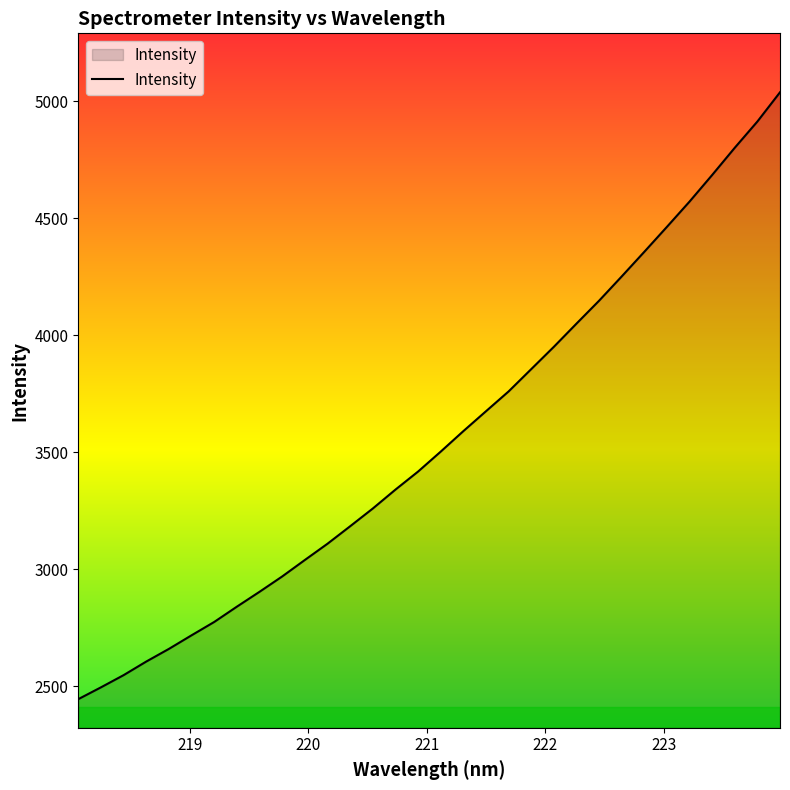

What is the difference between the maximum and minimum values?

2593.0